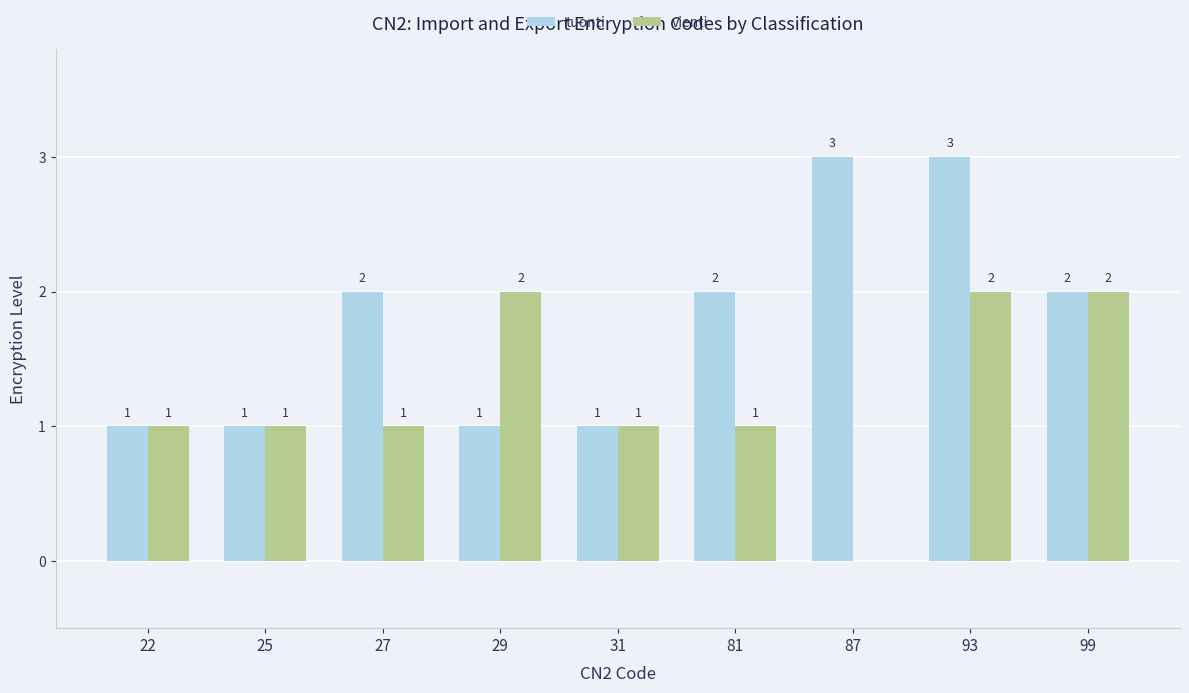

Which series has the largest total across all categories?

tuonti